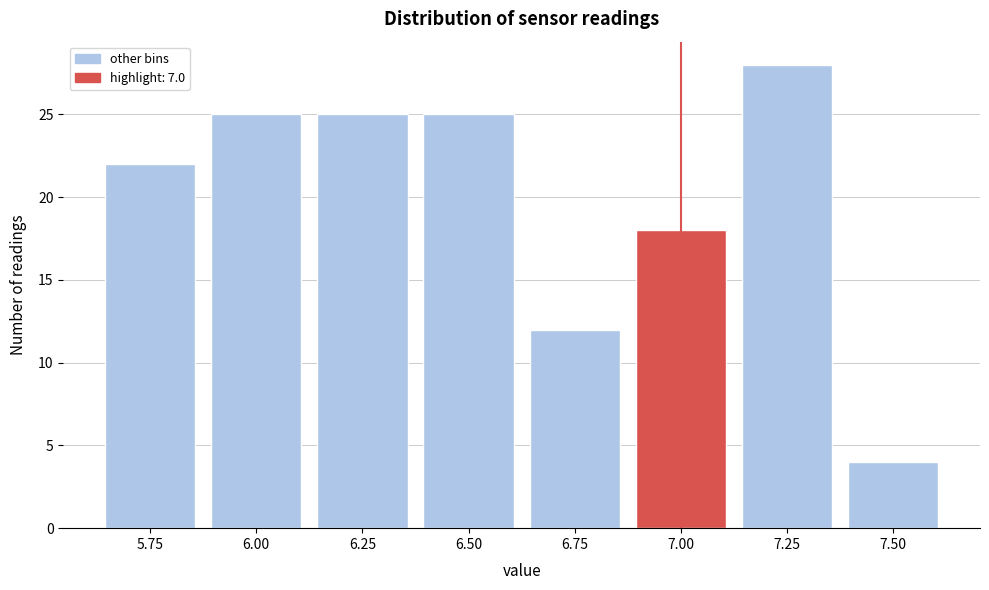

Reading right to left, transcribe all the data shown in this chart.

7.50=4	7.25=28	7.00=18	6.75=12	6.50=25	6.25=25	6.00=25	5.75=22